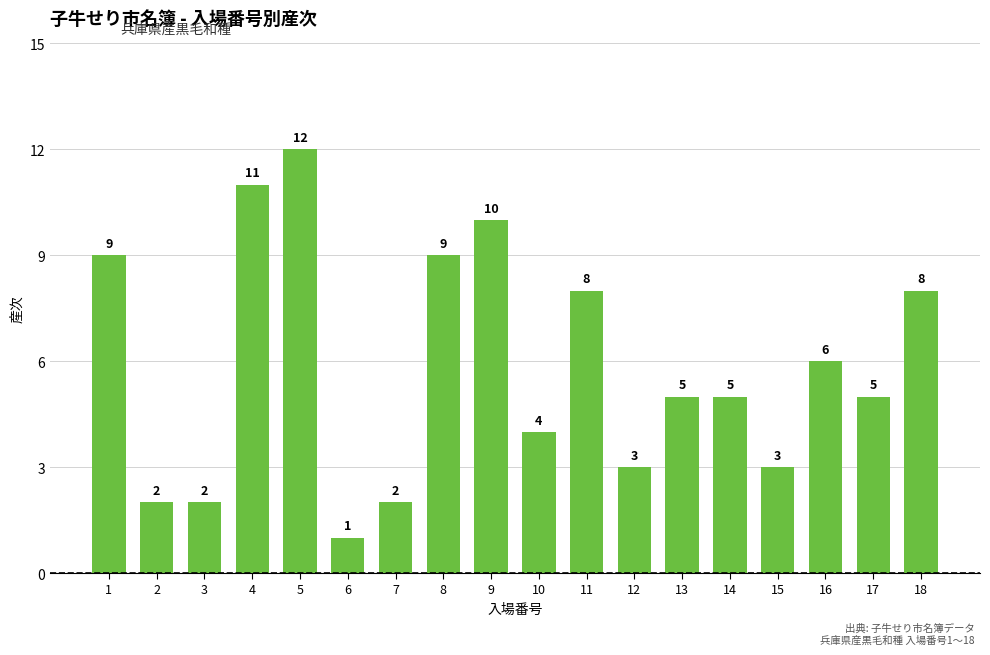

Reading right to left, list all the values displayed in this chart.

18=8	17=5	16=6	15=3	14=5	13=5	12=3	11=8	10=4	9=10	8=9	7=2	6=1	5=12	4=11	3=2	2=2	1=9